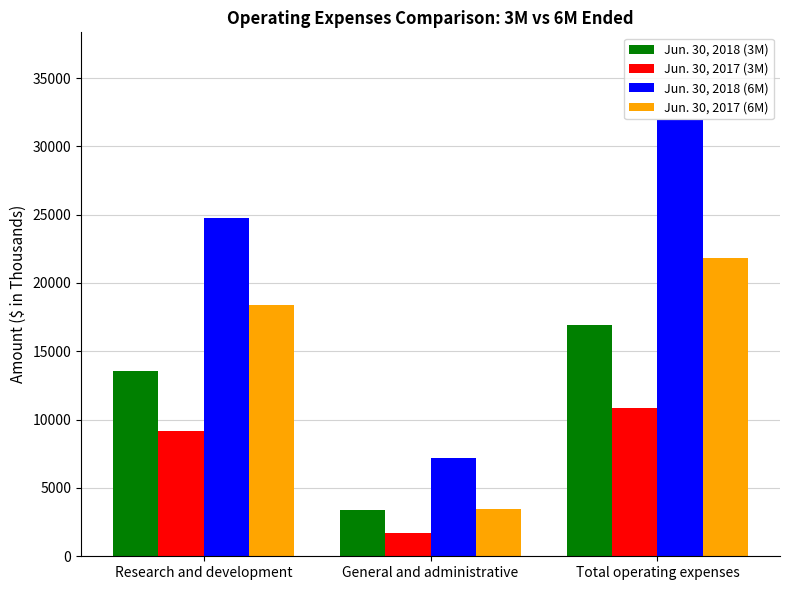

Which label corresponds to the largest value in the chart?

Total operating expenses